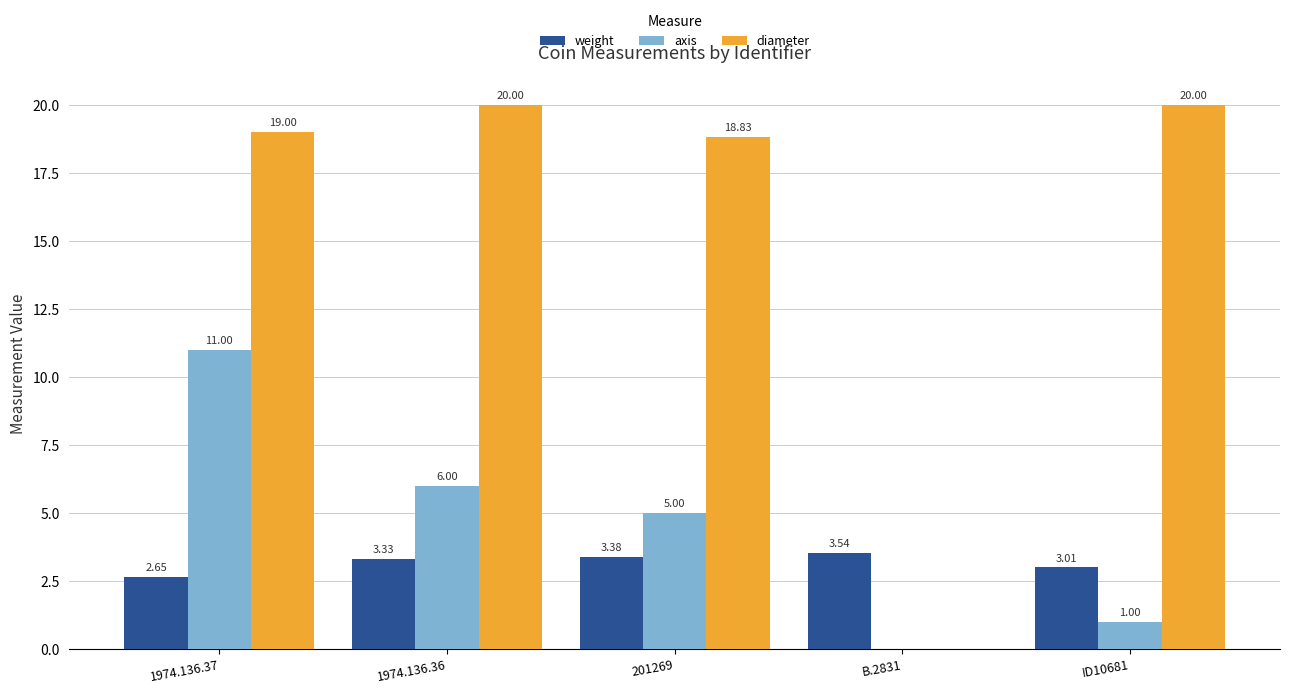

Count the number of data series in this chart.

3